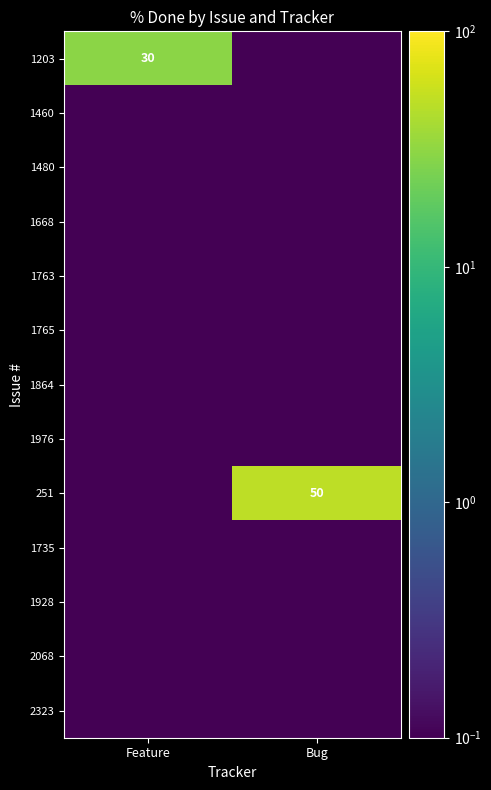

Rank the categories by 2323 value from highest to lowest.

Feature, Bug